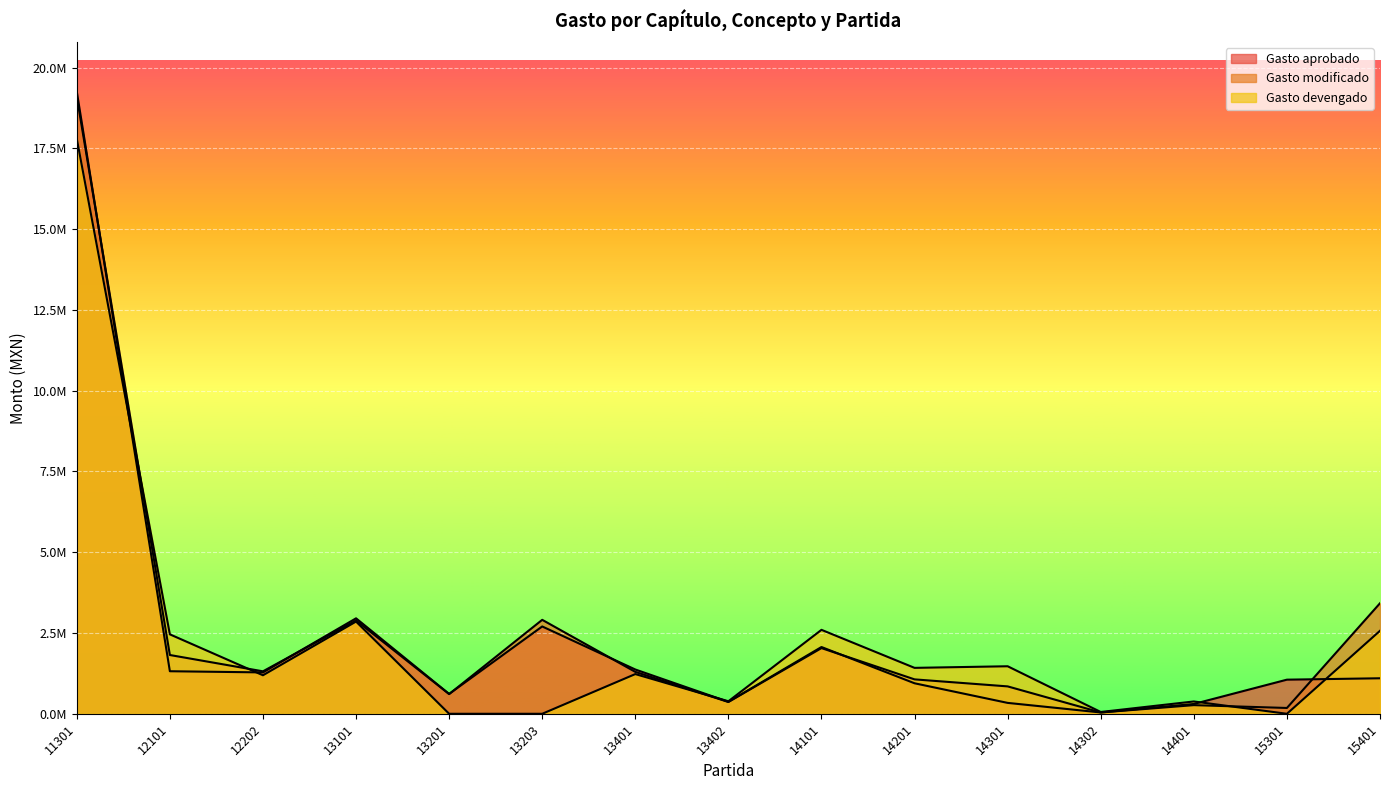

List the series in order of their overall mean, lowest first.

Gasto devengado, Gasto aprobado, Gasto modificado